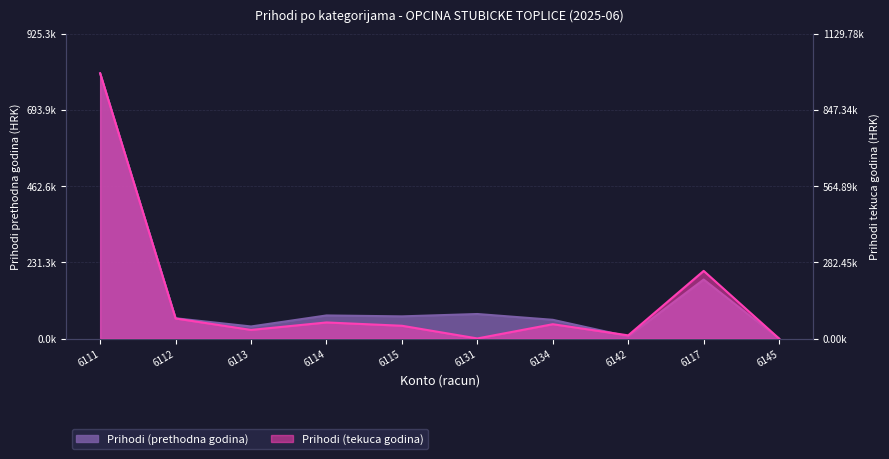

Which series changed the most between 6112 and 6145?

Prihodi (tekuca godina)